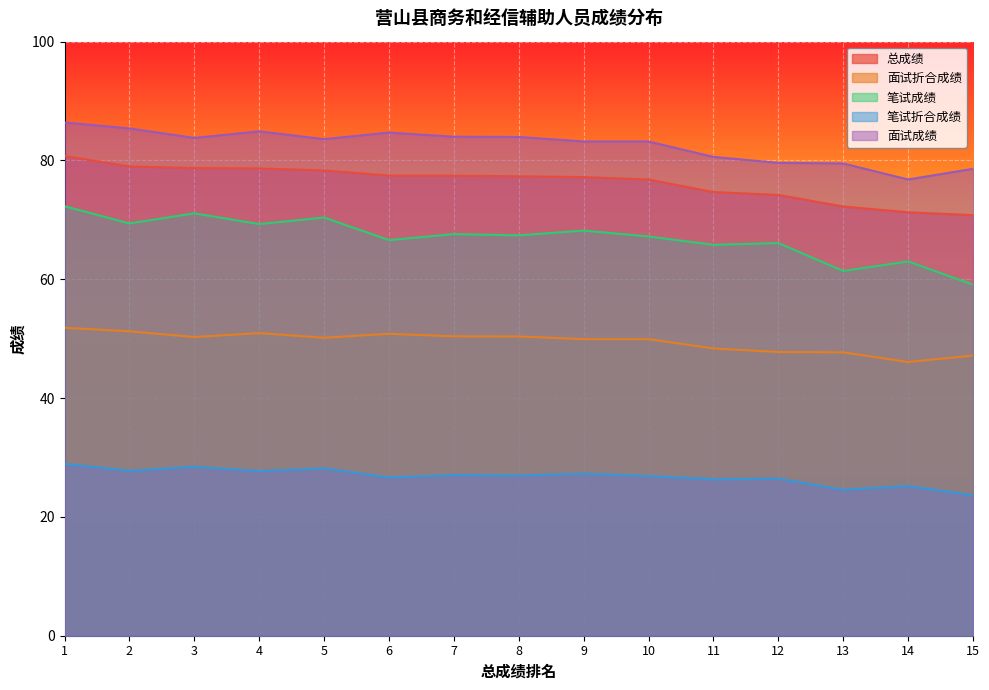

What is the spread (max minus min) of values at 2?

57.6